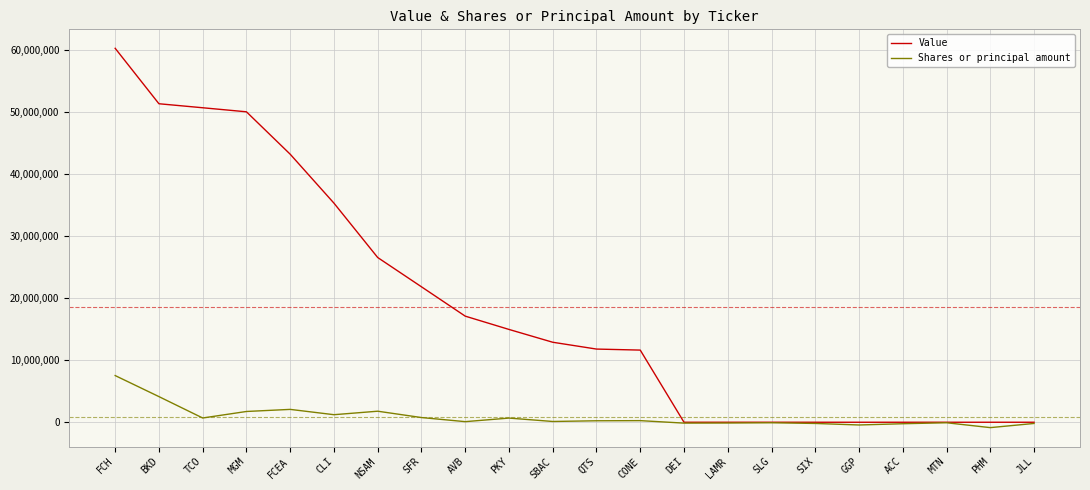

Rank the series by their maximum value, from highest to lowest.

Value, Shares or principal amount